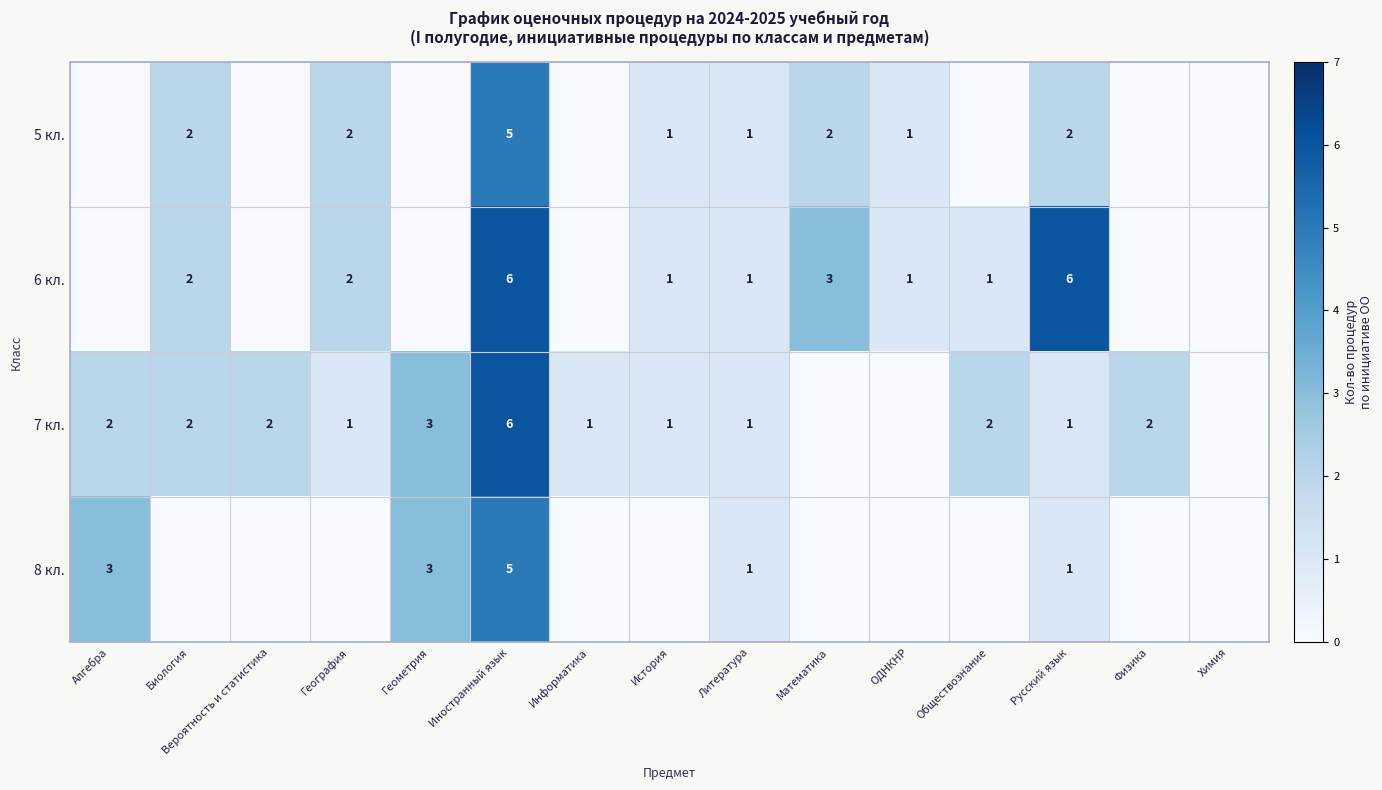

The value of 8 кл. at Алгебра is 5. True or false?

False